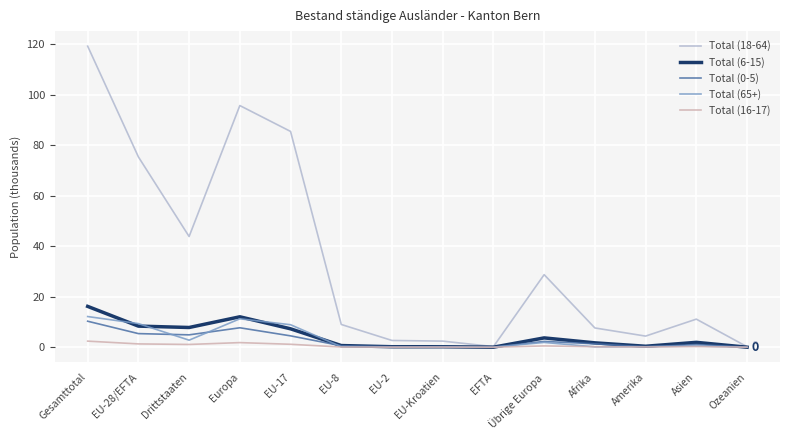

Which category has the highest value across all series?

Gesamttotal